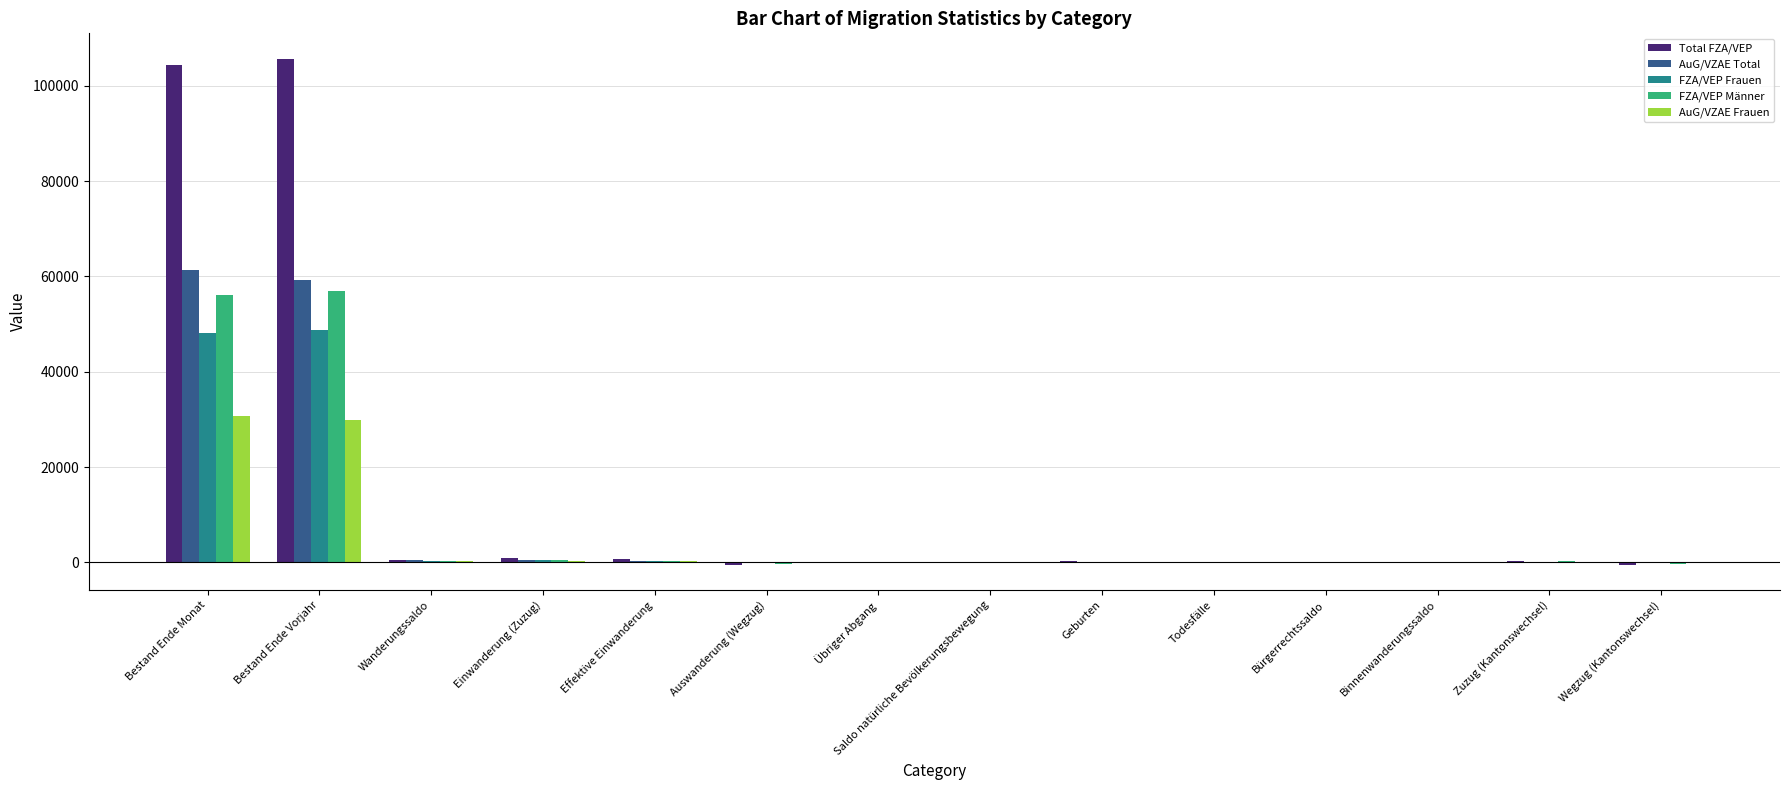

What is the sum of the AuG/VZAE Frauen values at Saldo natürliche Bevölkerungsbewegung and Einwanderung (Zuzug)?

325